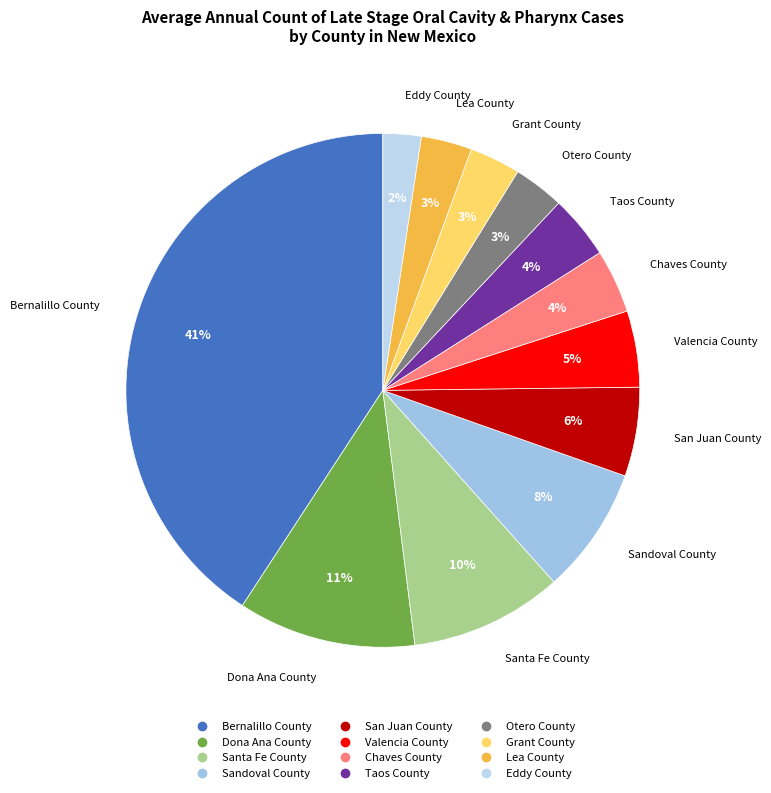

Is there a majority slice in this chart?

No